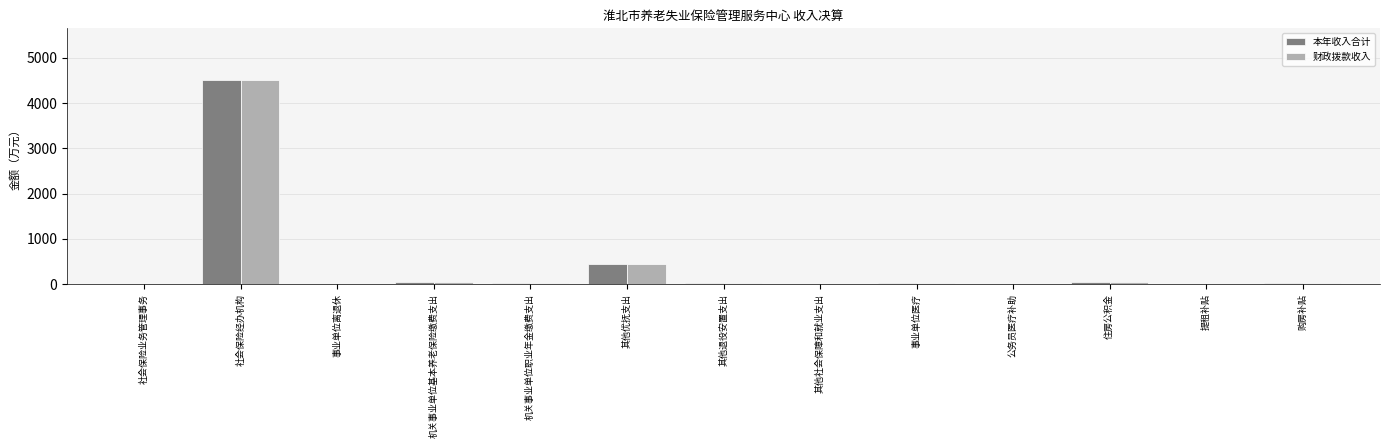

What is the maximum value shown in the chart?

4520.1